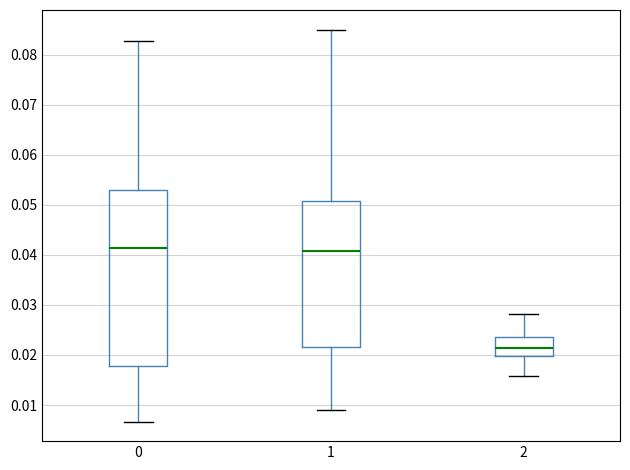

Comparing the boxes themselves (not the whiskers), which one is the tallest?

0